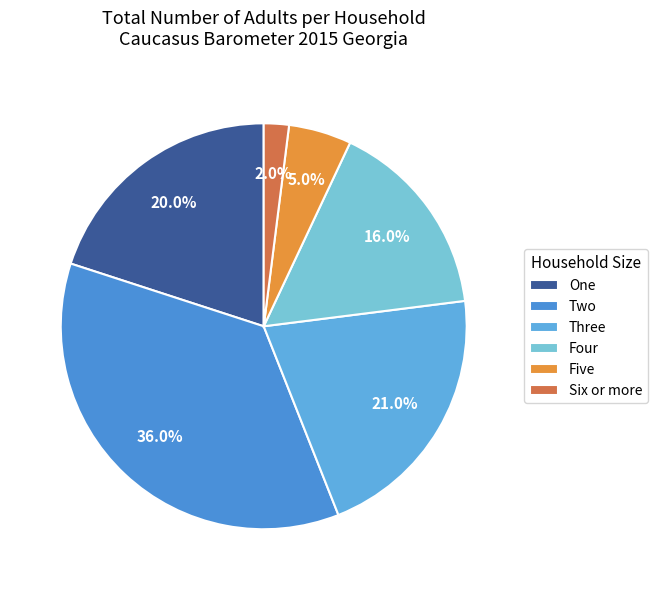

Does Five represent more than half of the total?

No